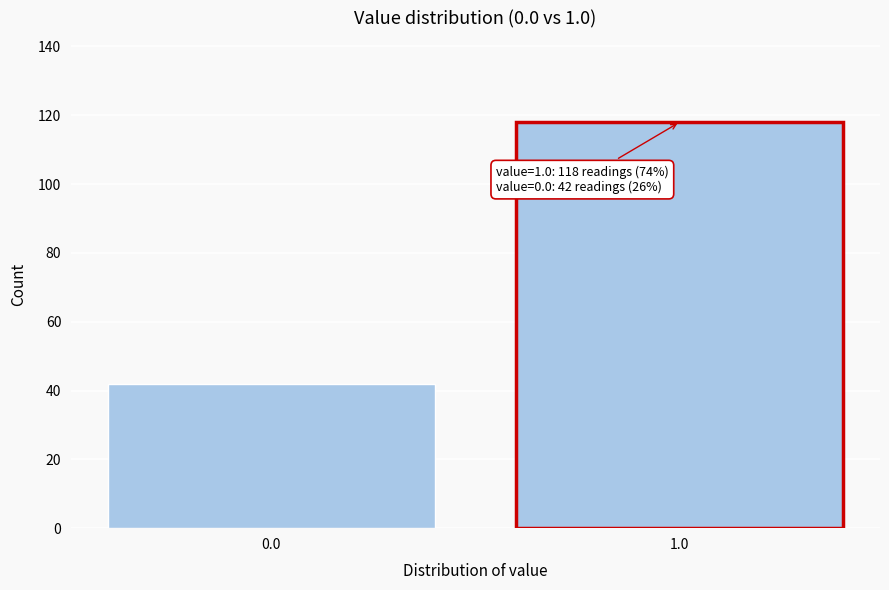

Reading left to right, transcribe all the data shown in this chart.

42	118